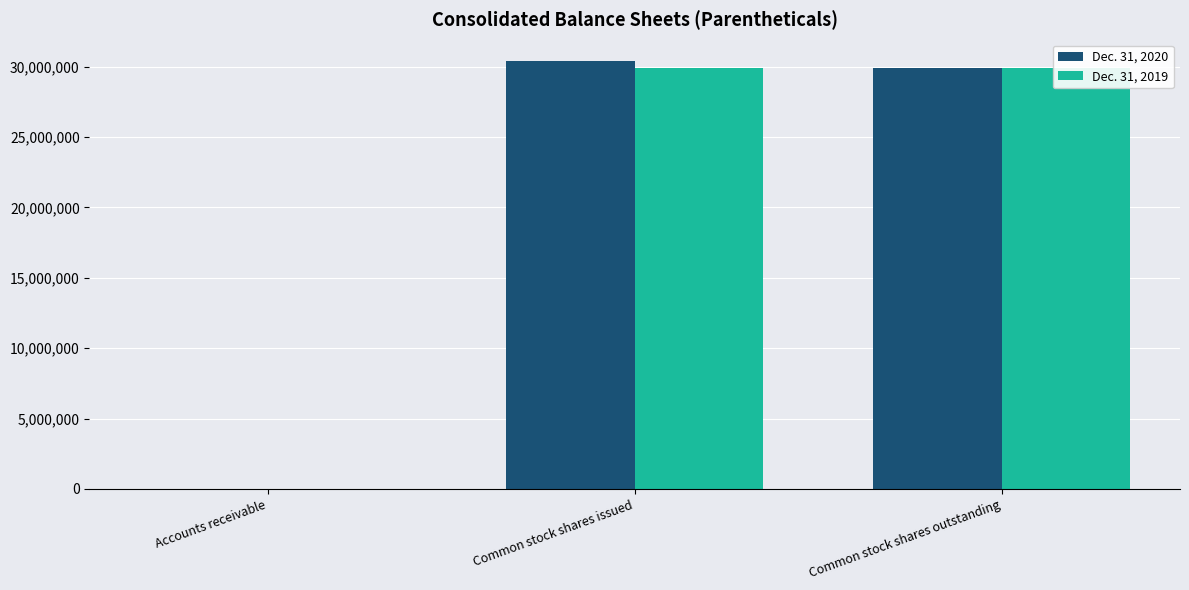

How many bars are there in each group?

2